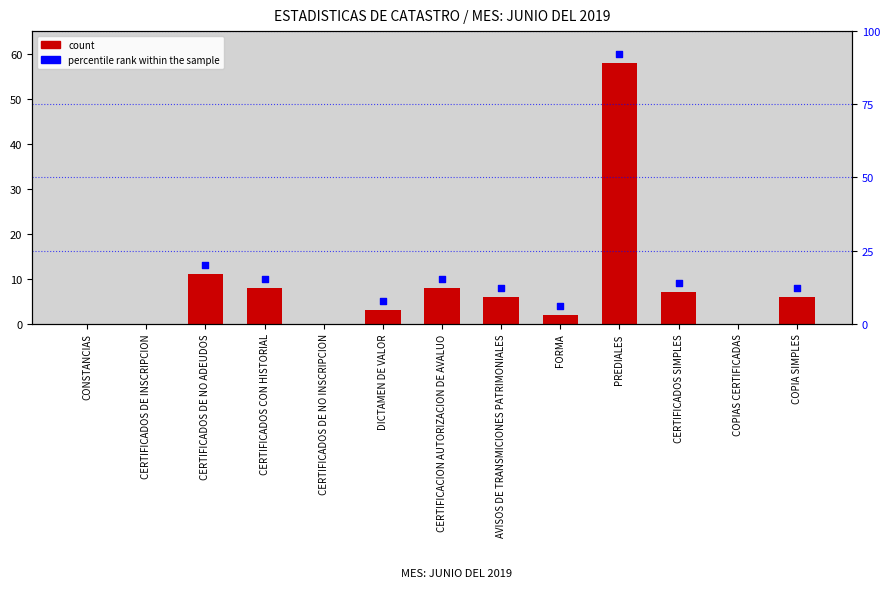

What is the change in value from DICTAMEN DE VALOR to COPIA SIMPLES?

+3